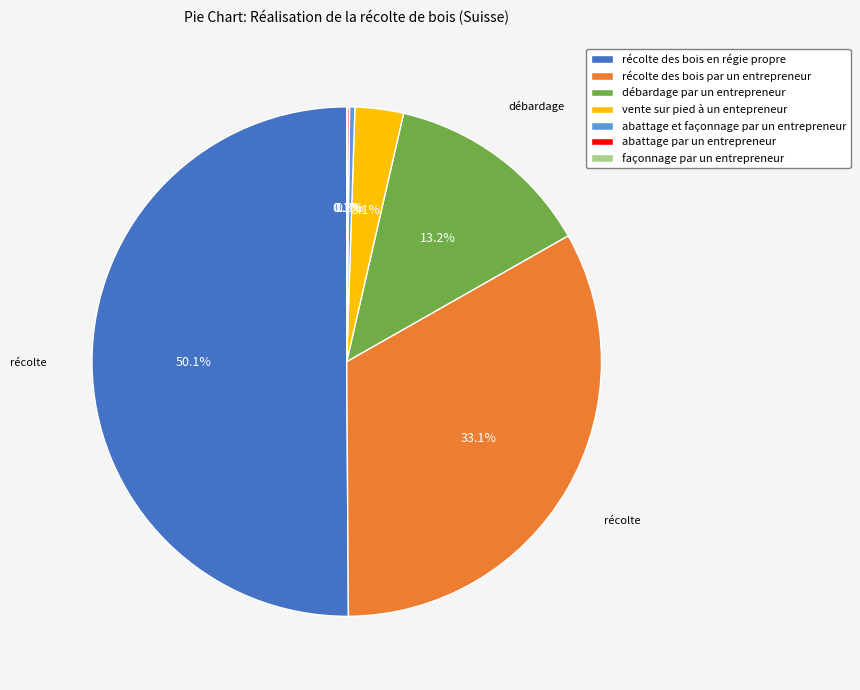

To the nearest percent, what is the average slice percentage?

14%